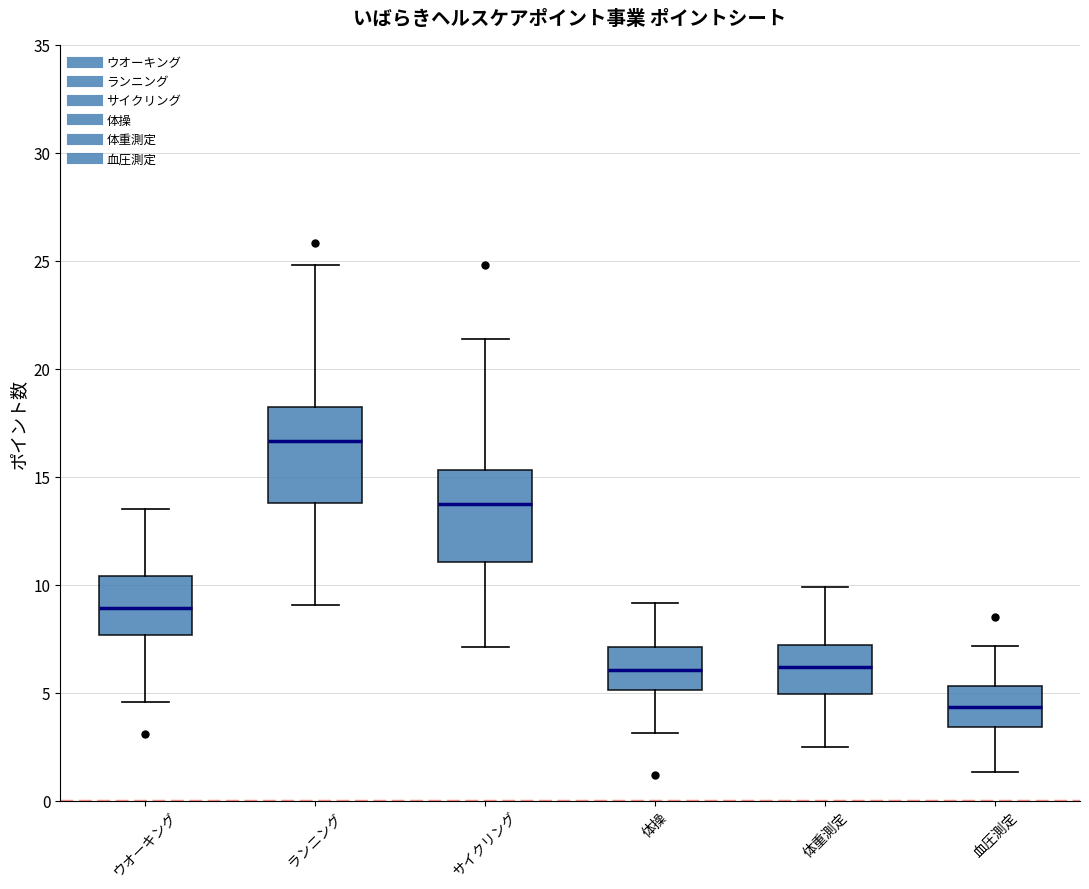

Where is the lower edge of the box for サイクリング on the y-axis? The values are not printed on the chart, so give them approximately, as read against the axis.

11.0